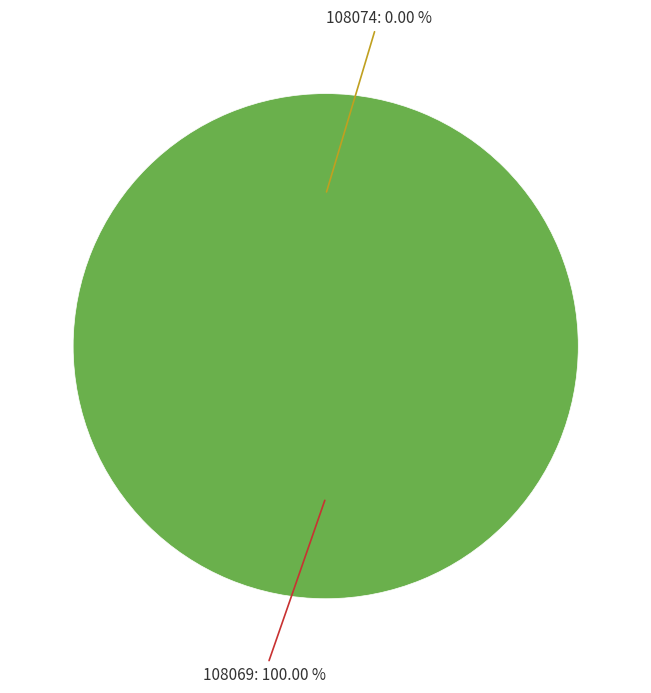

Combined, do 108074 and 108069 account for over 50%?

Yes